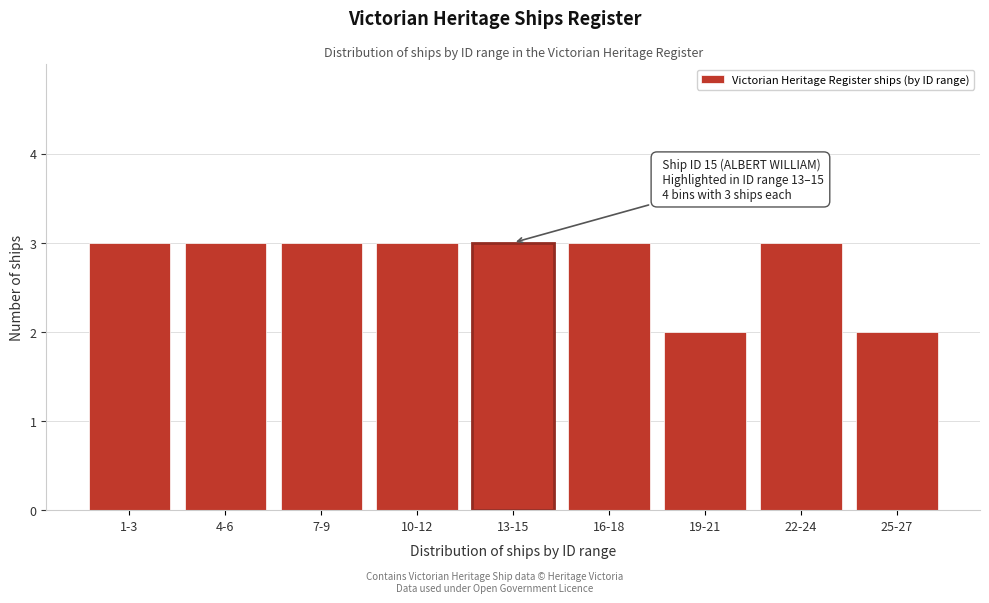

Reading right to left, extract all data points from this chart.

2	3	2	3	3	3	3	3	3